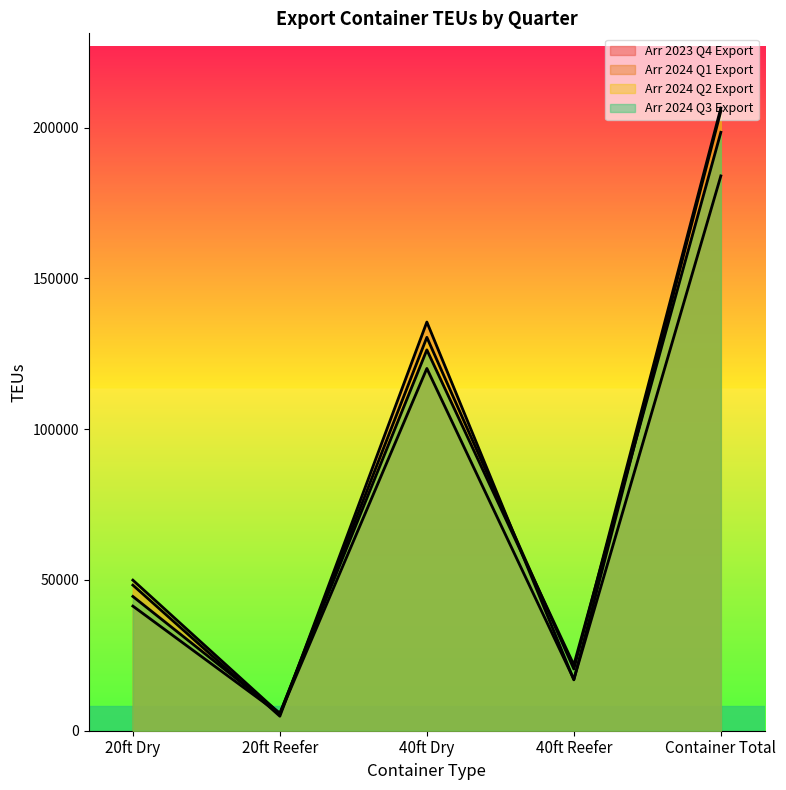

Count the number of categories in the chart.

5